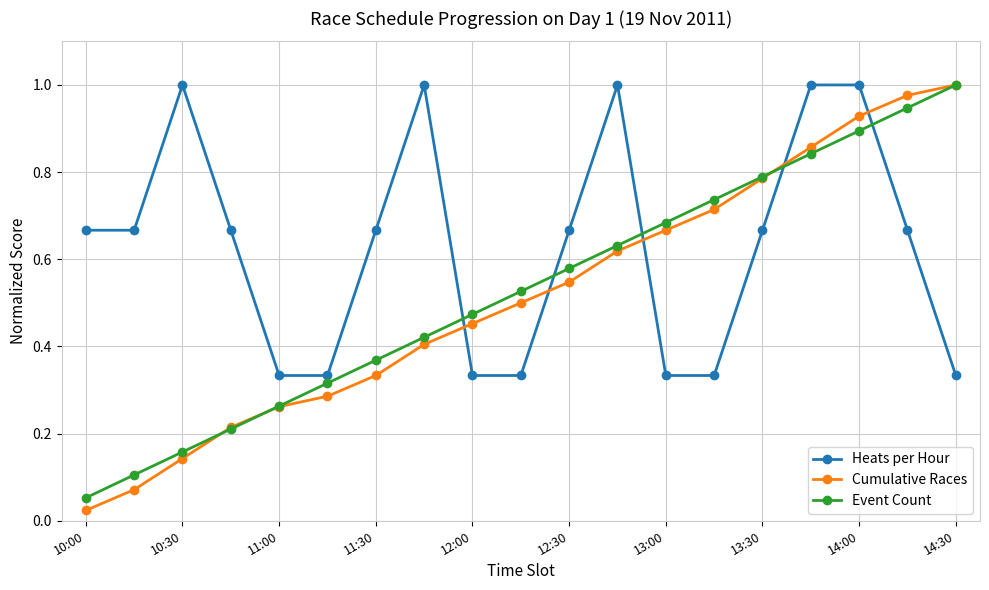

True or false: Heats per Hour and Event Count intersect in this chart.

True